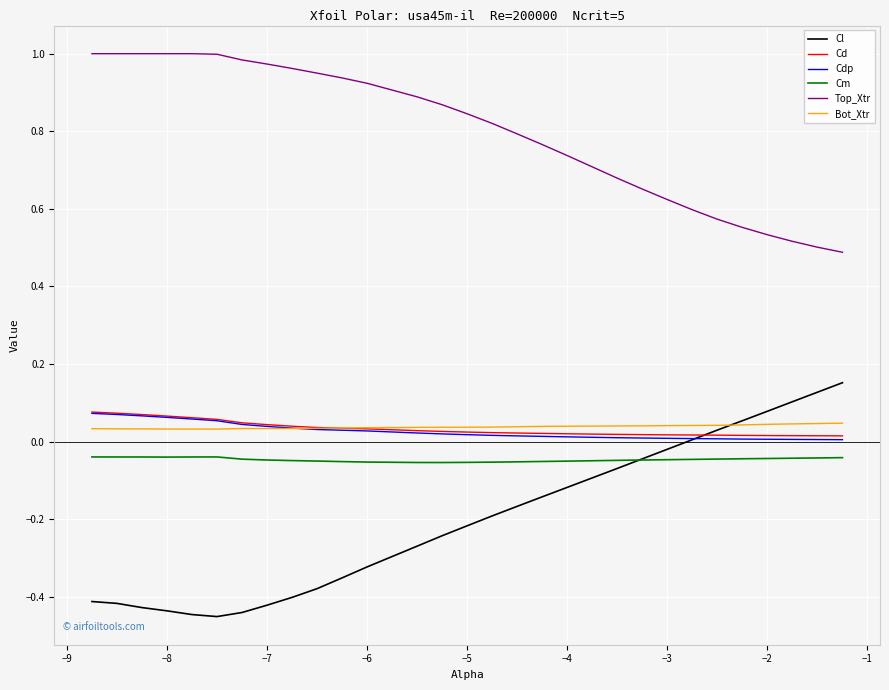

True or false: Top_Xtr and Cl intersect in this chart.

False